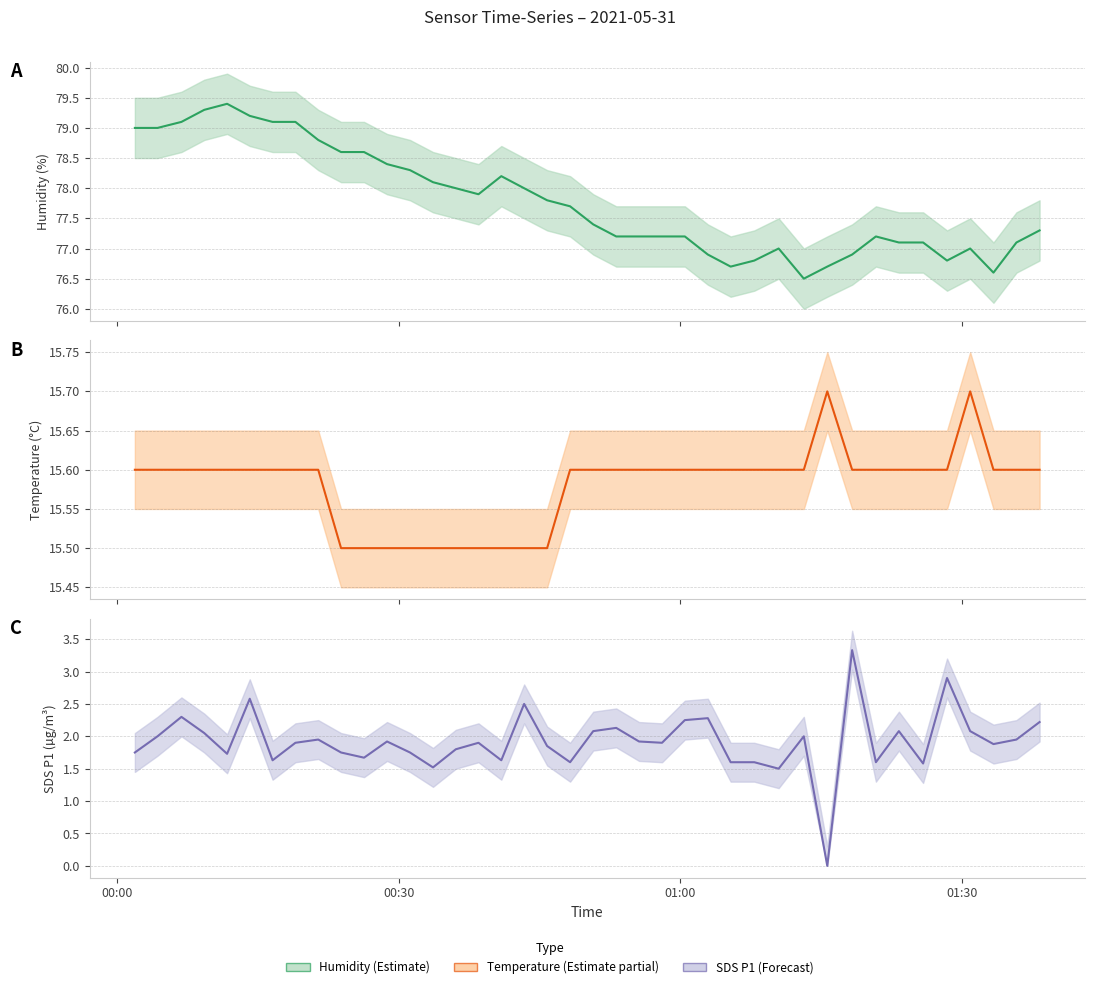

True or false: Estimate and Estimate based on partial data cross at least once.

False